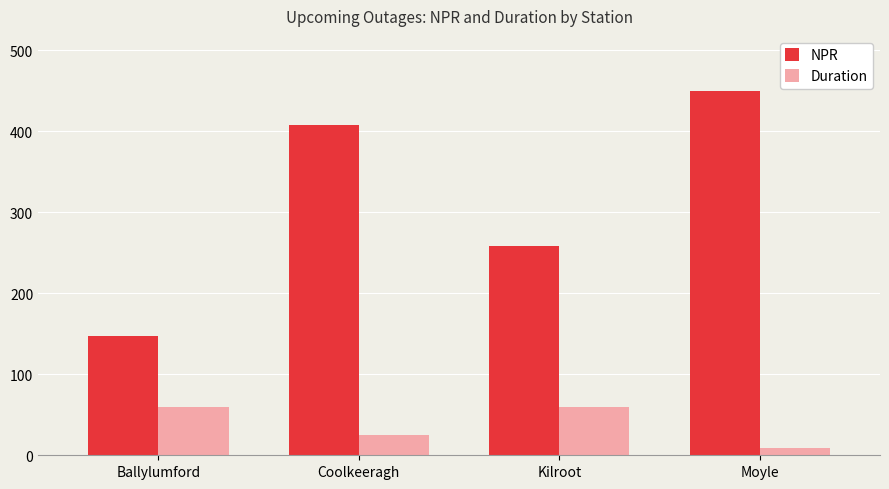

True or false: NPR has a value of 72 at Kilroot.

False